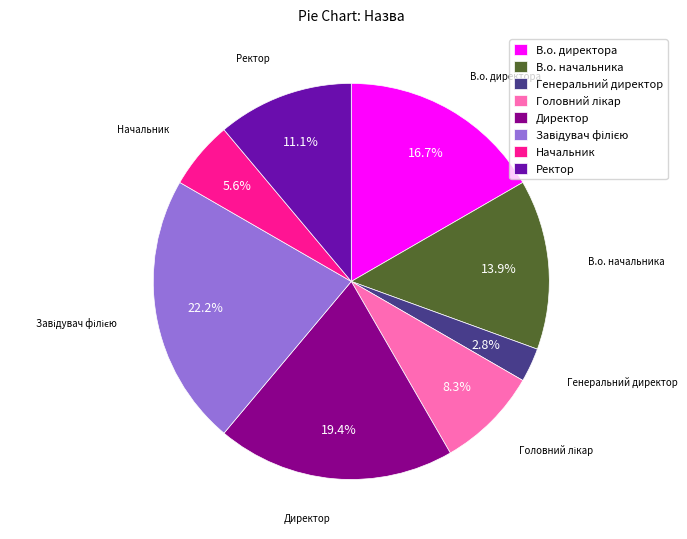

Which slice is the smallest?

Генеральний директор